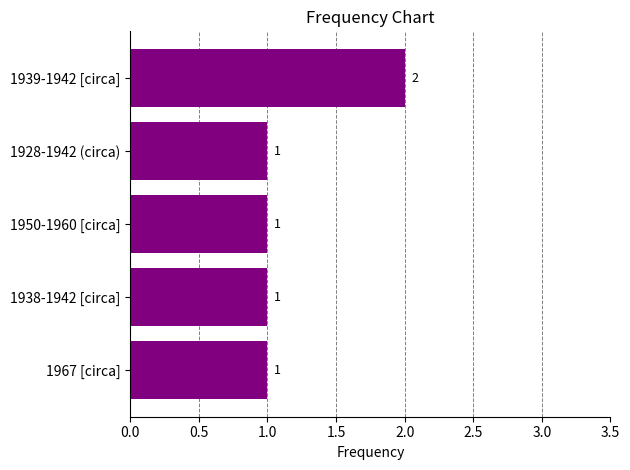

Between 1928-1942 (circa) and 1939-1942 [circa], which is larger?

1939-1942 [circa]